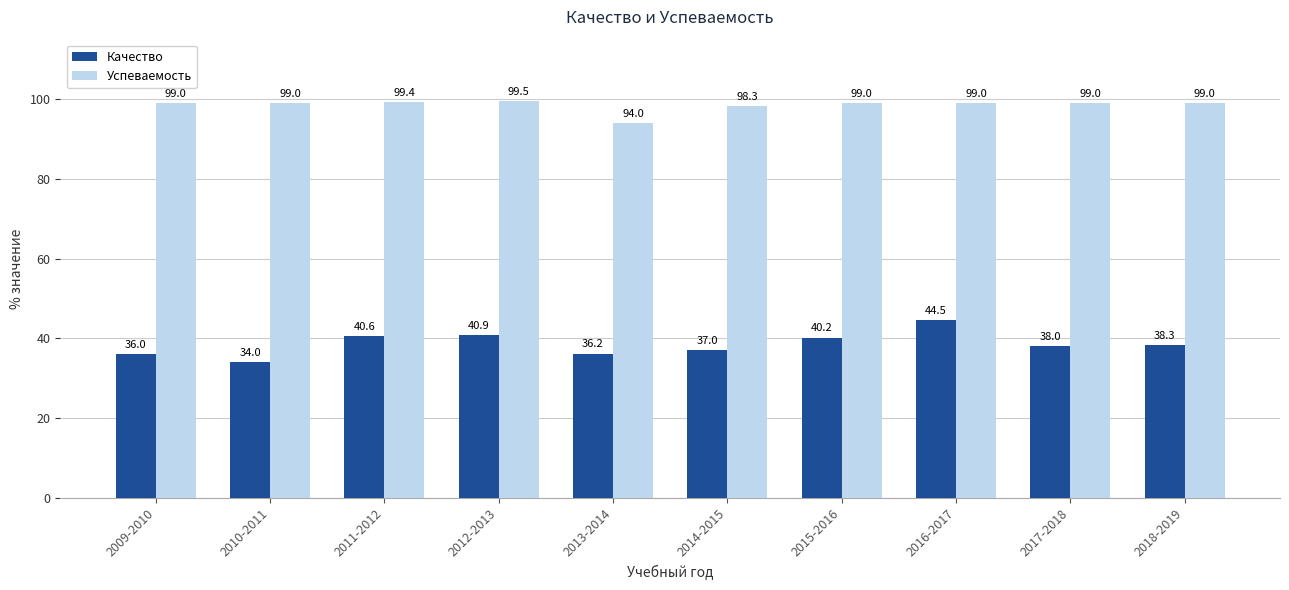

What is the difference between the highest and lowest values at 2010-2011?

65.0